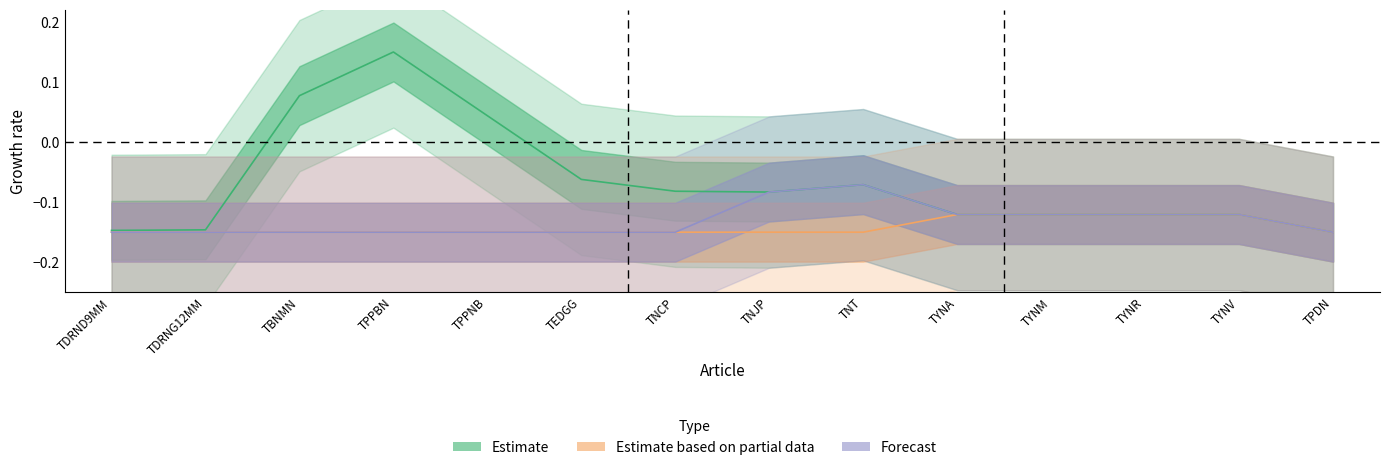

Is this an area chart (filled region under the line)?

No